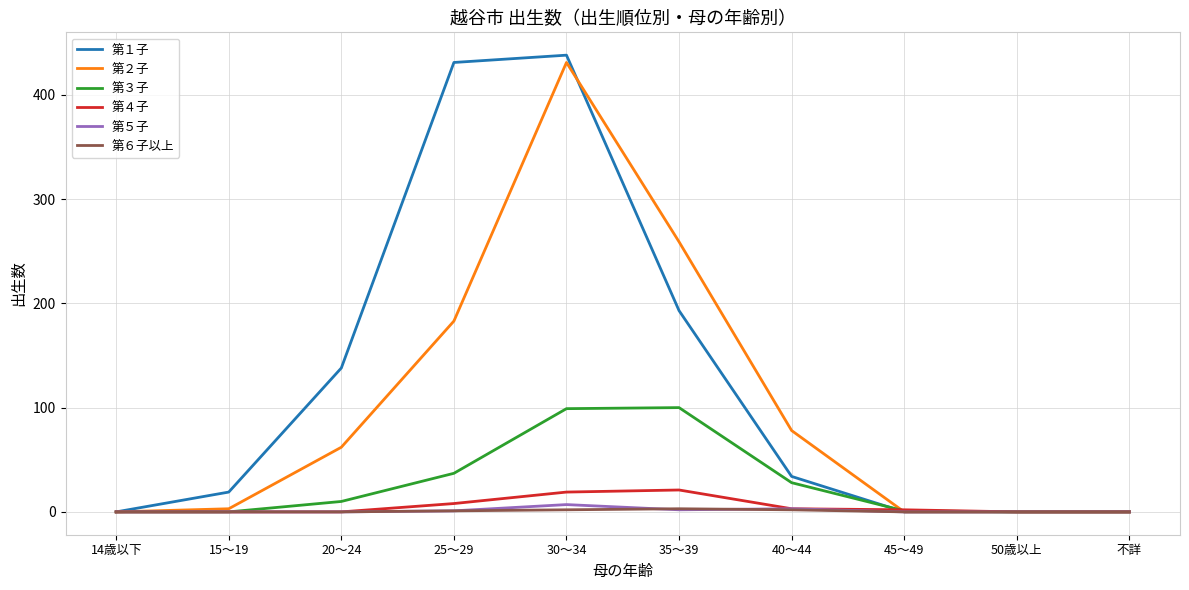

Which series has the widest spread of values?

第１子